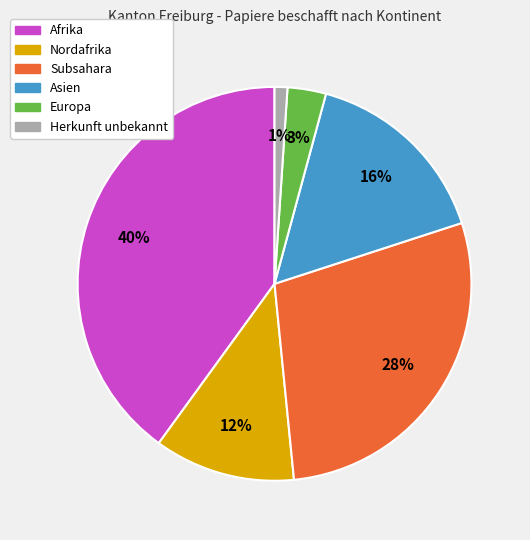

True or false: Herkunft unbekannt accounts for 11% of the total.

False